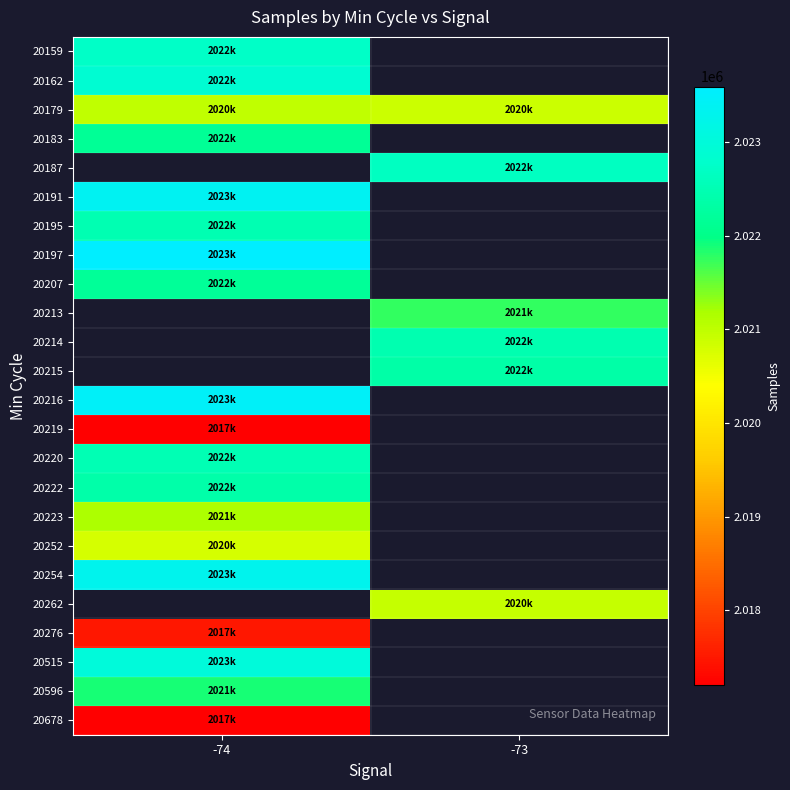

At which category does the chart reach its minimum across all series?

-74